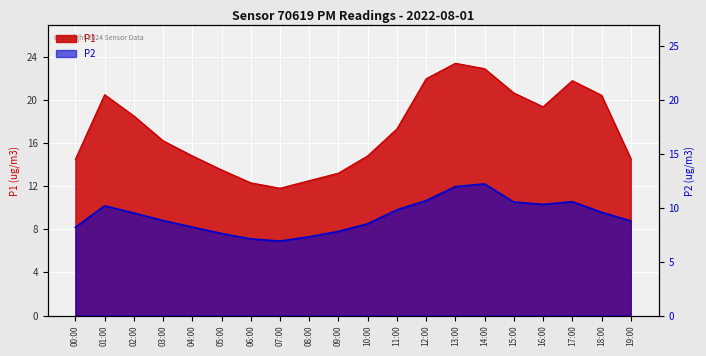

The value of P1 at 03:00 is 28.4. True or false?

False